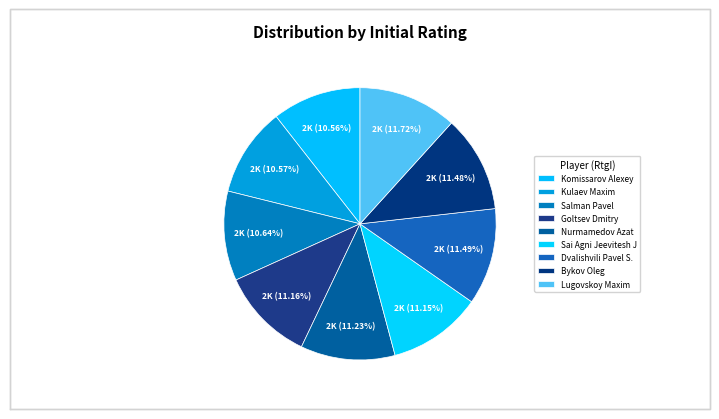

True or false: Bykov Oleg accounts for 4% of the total.

False